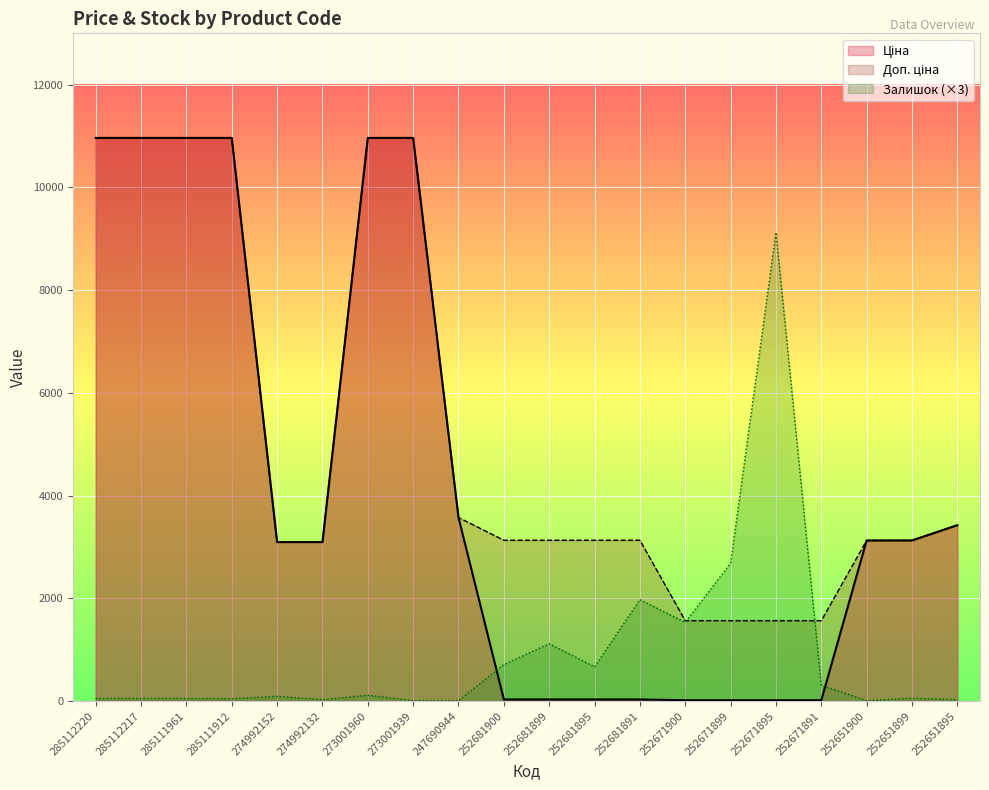

At 273001960, list the series in order from largest to smallest.

Ціна, Доп. ціна, Залишок